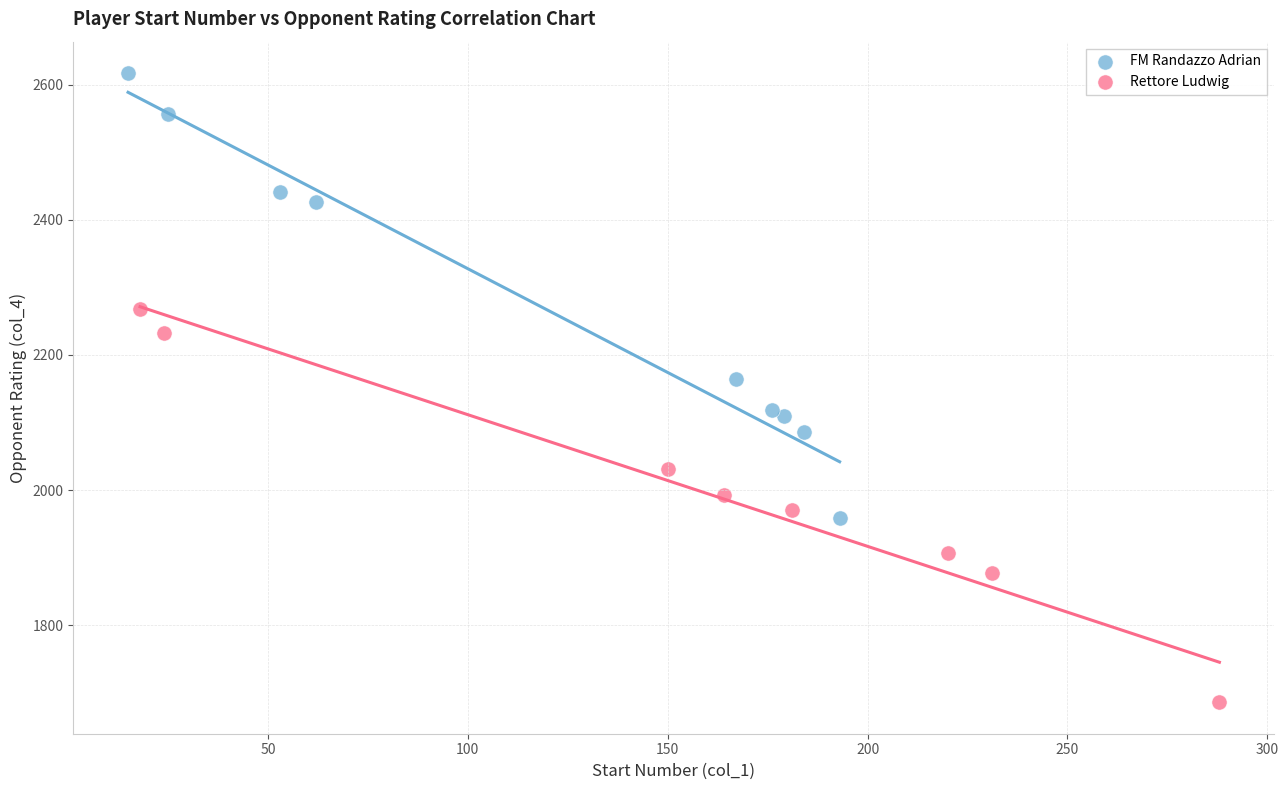

Which series has the largest Y range (max minus min)?

FM Randazzo Adrian